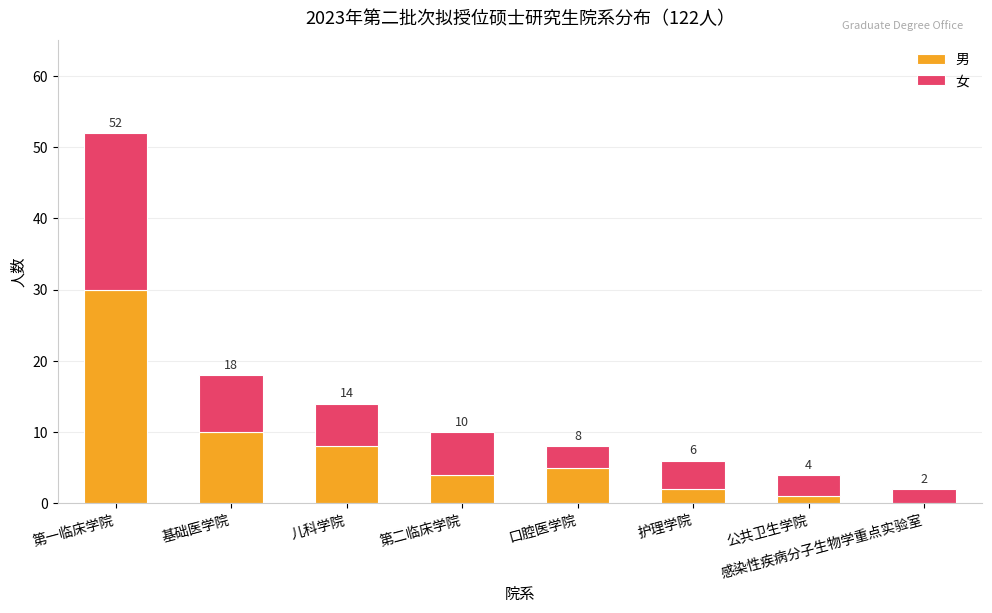

At which label does 男 first exceed 5?

第一临床学院